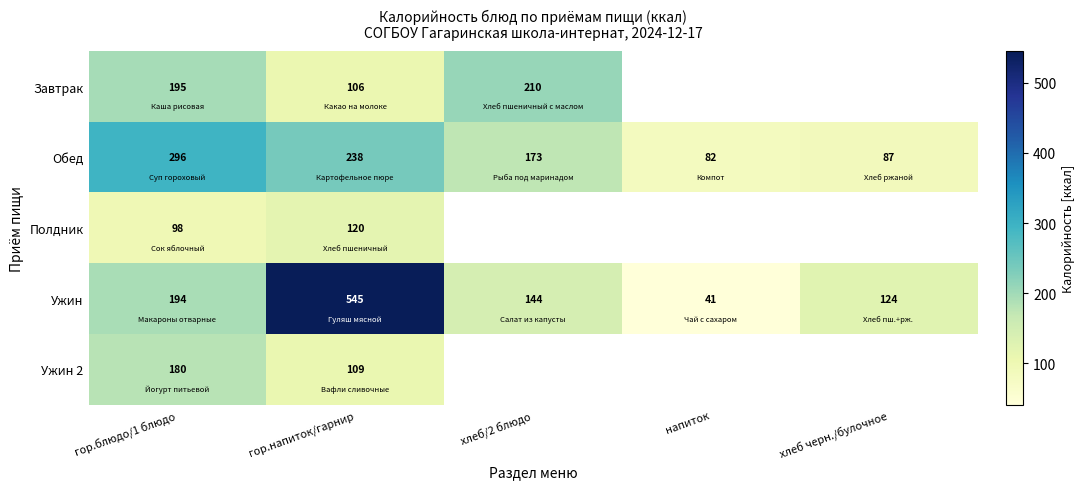

Which category has the lowest value in the Ужин series?

напиток